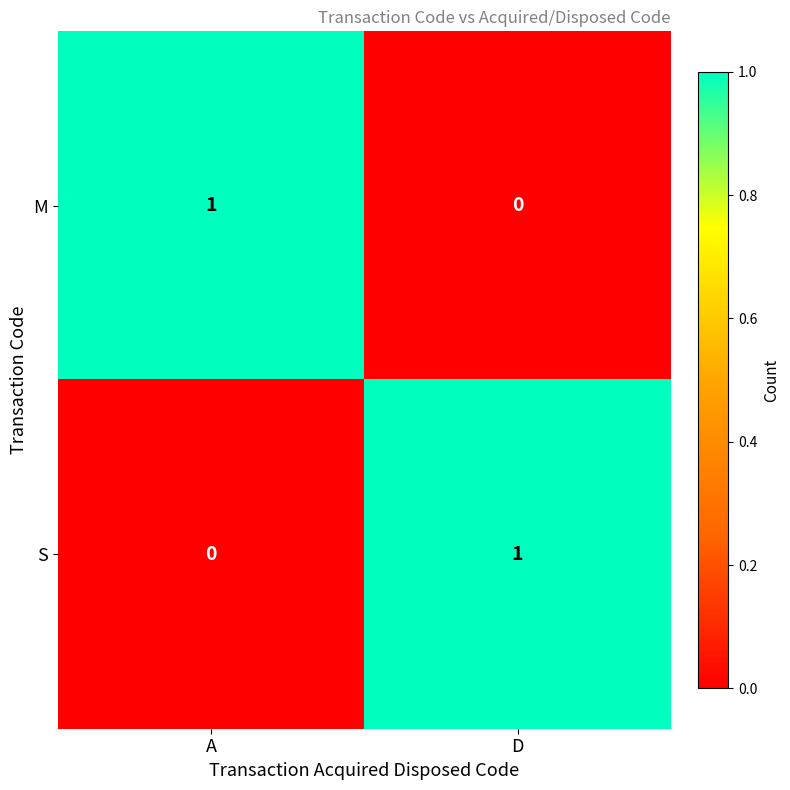

The value of M at A is 2. True or false?

False